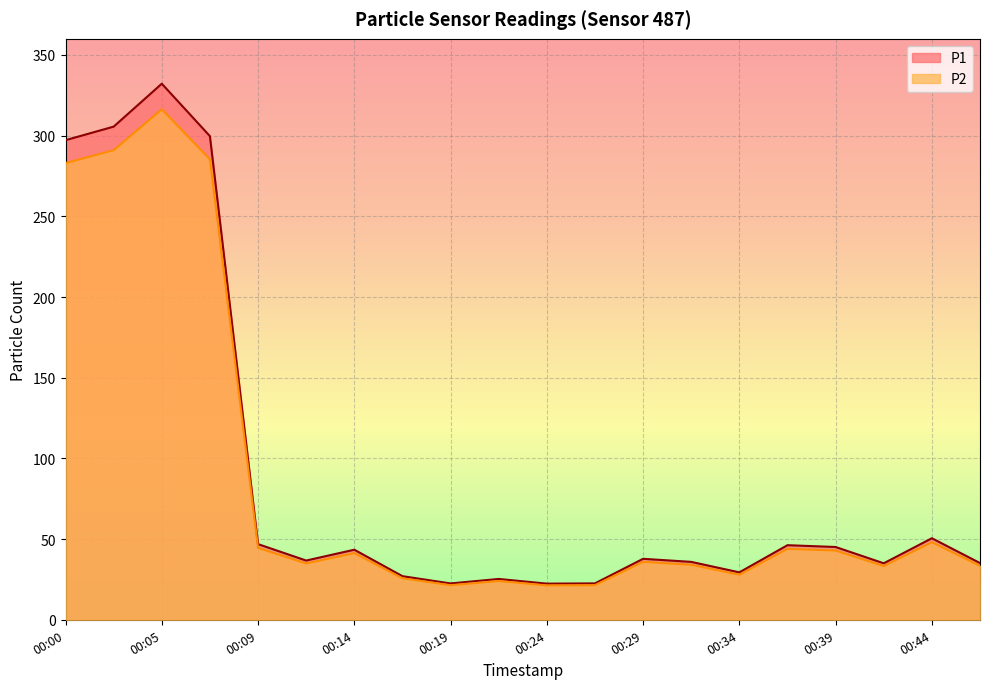

What is the value of the P2 point at the 14th from the left?

34.1